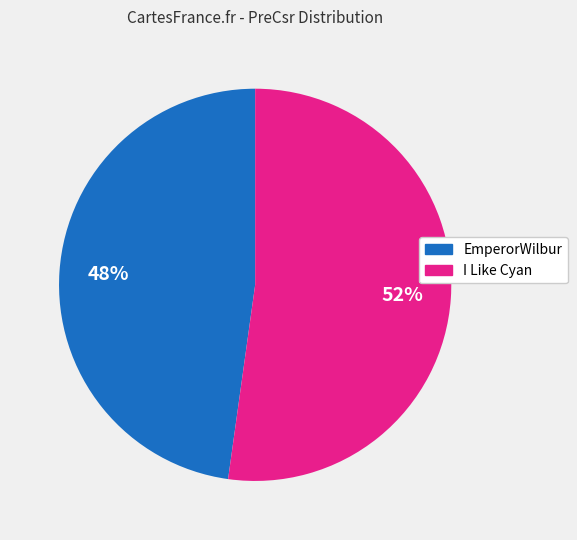

Rank the categories by value from lowest to highest.

EmperorWilbur, I Like Cyan